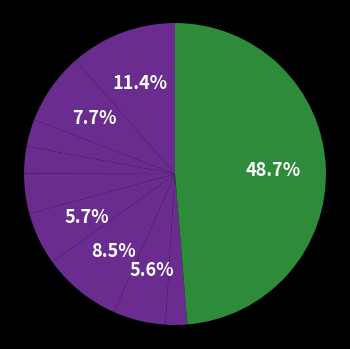

To the nearest percent, what is the average slice percentage?

10%